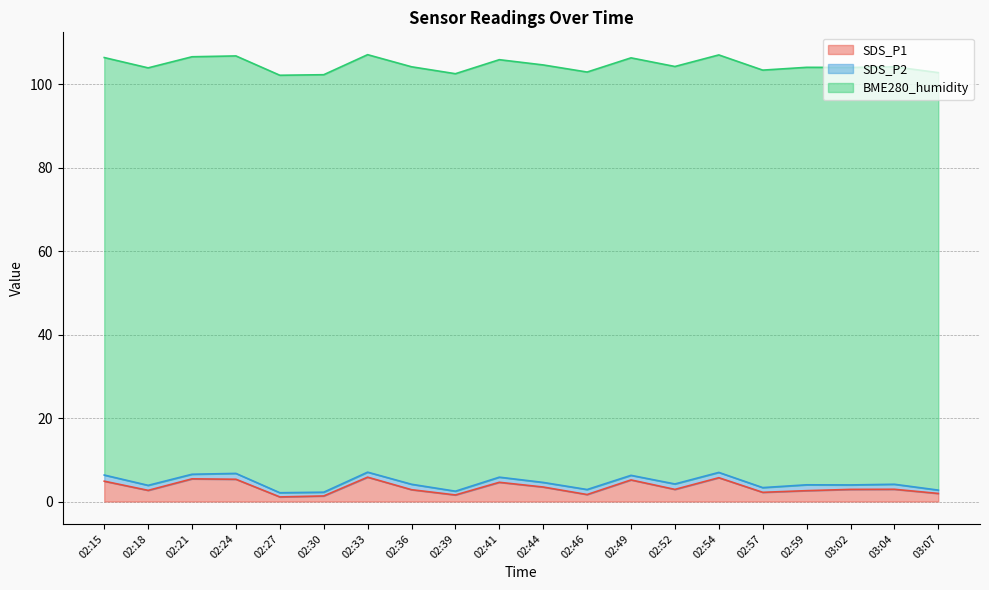

True or false: SDS_P1 and BME280_humidity intersect in this chart.

False